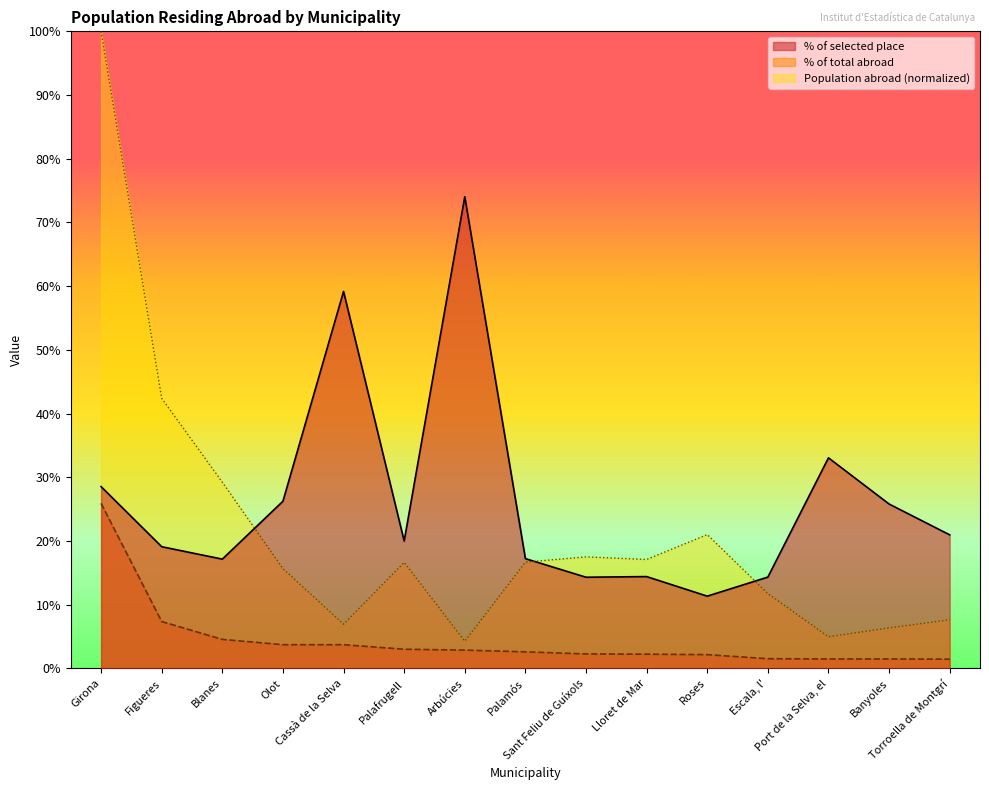

Reading right to left, list all the values displayed in this chart.

% of selected place: Torroella de Montgrí=21.0	Banyoles=25.8	Port de la Selva, el=33.1	Escala, l'=14.3	Roses=11.3	Lloret de Mar=14.4	Sant Feliu de Guíxols=14.3	Palamós=17.2	Arbúcies=74.0	Palafrugell=20.0	Cassà de la Selva=59.2	Olot=26.2	Blanes=17.2	Figueres=19.1	Girona=28.5
Population abroad: Torroella de Montgrí=7.6	Banyoles=6.4	Port de la Selva, el=5.0	Escala, l'=11.8	Roses=21.0	Lloret de Mar=17.1	Sant Feliu de Guíxols=17.5	Palamós=16.7	Arbúcies=4.3	Palafrugell=16.7	Cassà de la Selva=6.9	Olot=15.7	Blanes=29.2	Figueres=42.4	Girona=100.0
% of total abroad: Torroella de Montgrí=1.5	Banyoles=1.5	Port de la Selva, el=1.5	Escala, l'=1.5	Roses=2.2	Lloret de Mar=2.2	Sant Feliu de Guíxols=2.3	Palamós=2.6	Arbúcies=2.9	Palafrugell=3.0	Cassà de la Selva=3.7	Olot=3.7	Blanes=4.6	Figueres=7.4	Girona=25.9